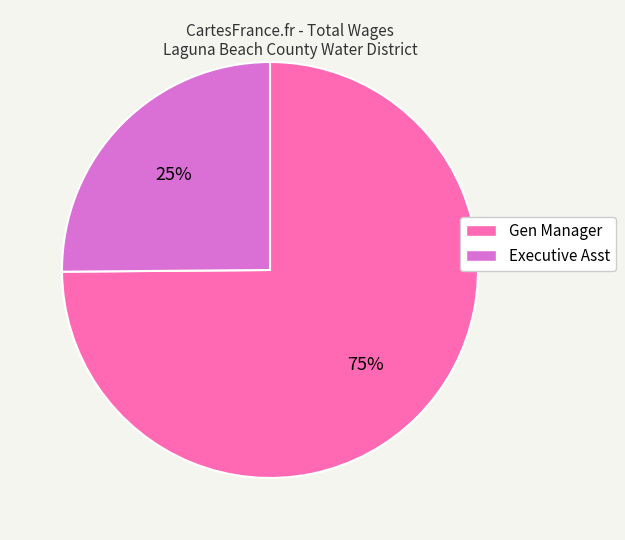

The Executive Asst slice represents 11% of the pie. True or false?

False